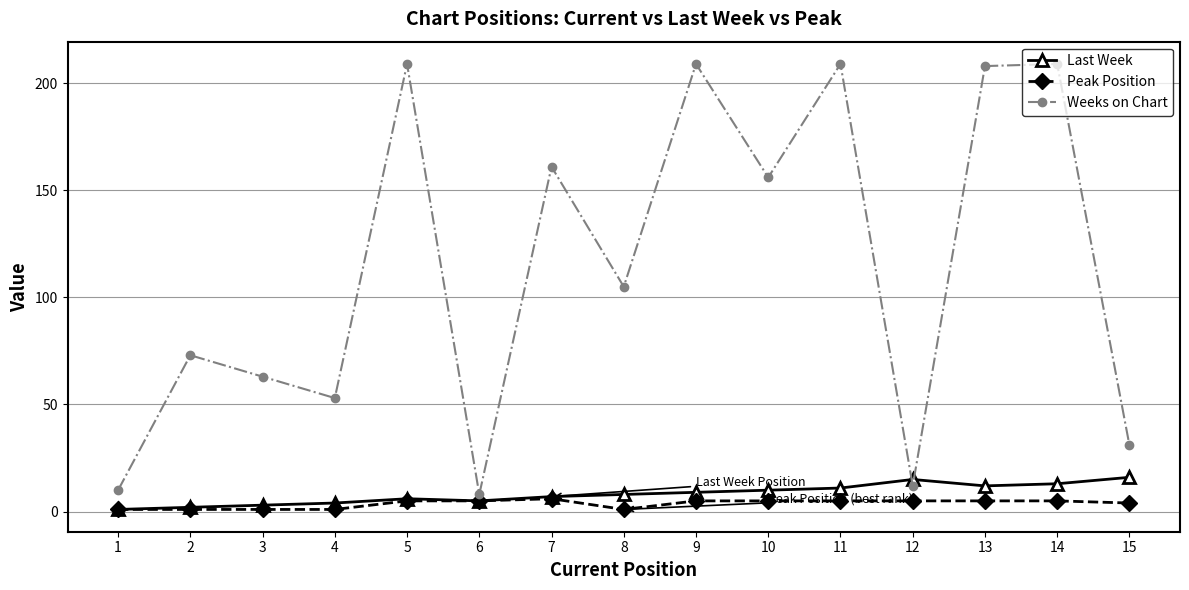

Reading right to left, what are all the values shown in this chart?

Last Week: 16	13	12	15	11	10	9	8	7	5	6	4	3	2	1
Peak Position: 4	5	5	5	5	5	5	1	6	5	5	1	1	1	1
Weeks on Chart: 31	209	208	12	209	156	209	105	161	8	209	53	63	73	10